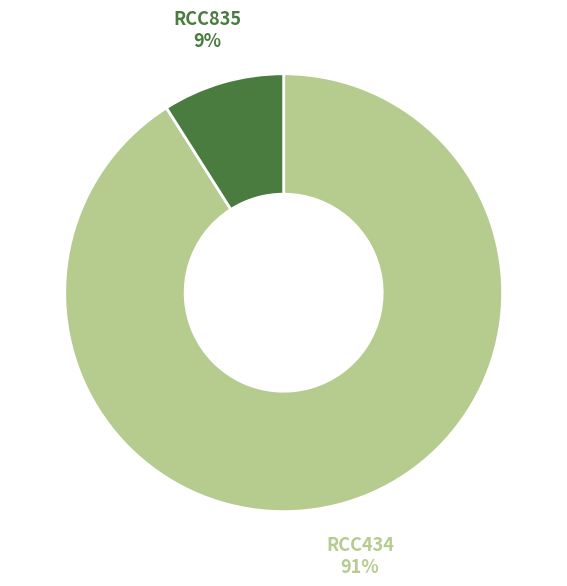

Is there any slice that represents more than half of the pie?

Yes